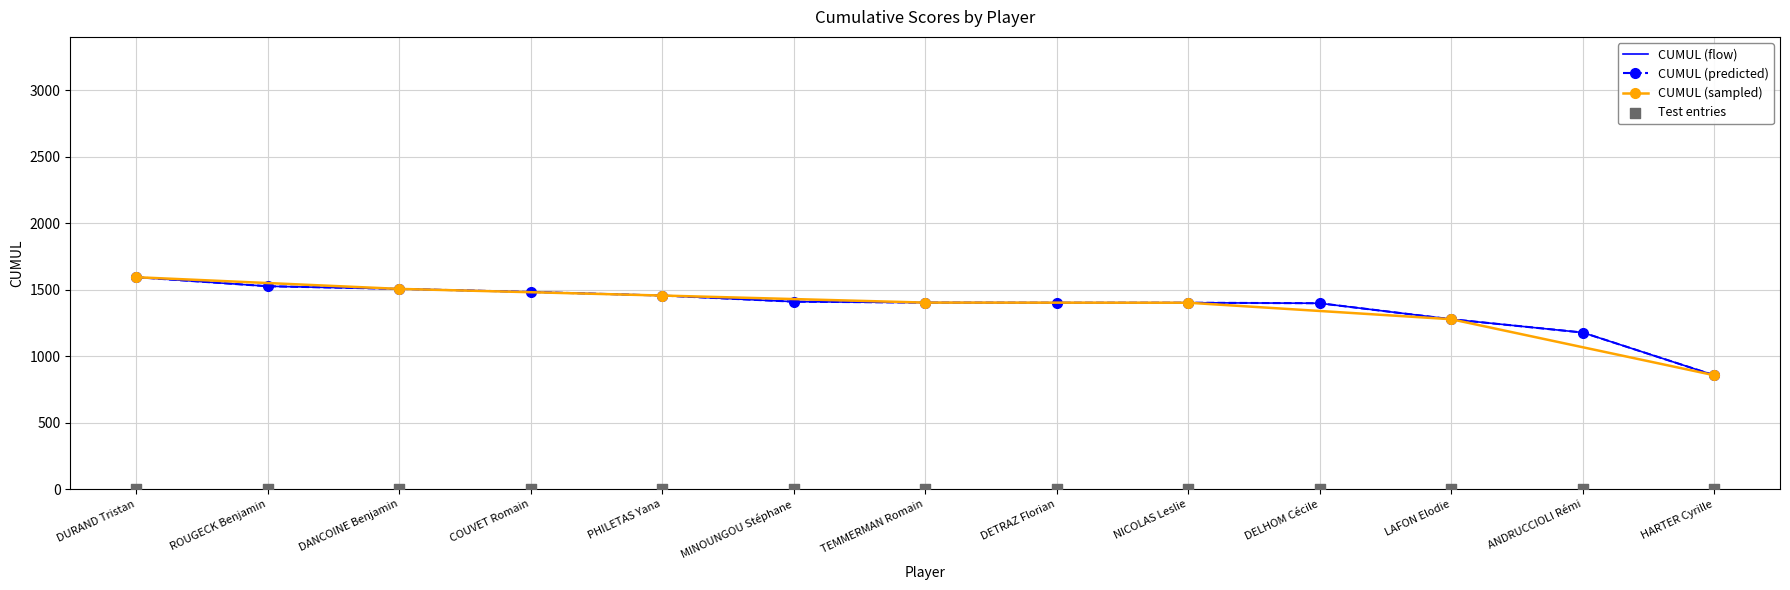

Approximately how many times larger is the value at DETRAZ Florian compared to NICOLAS Leslie?

1.0